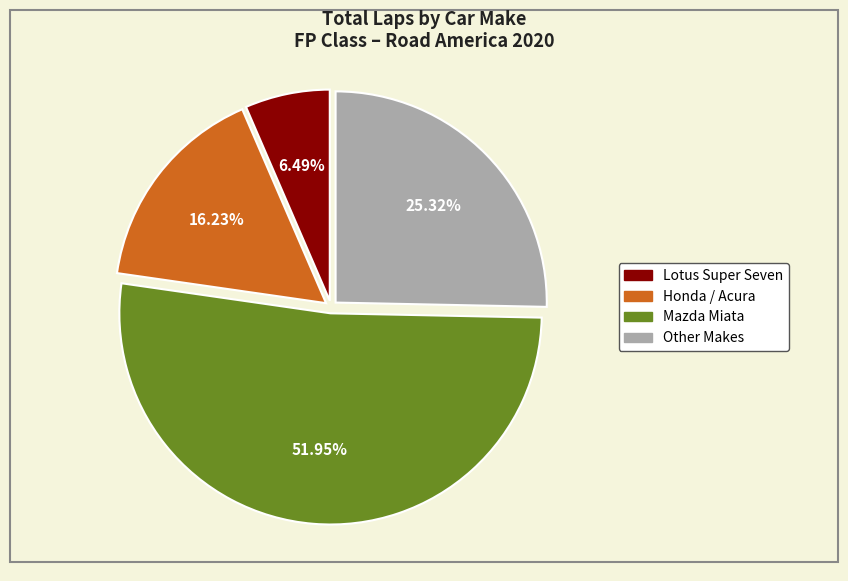

Does any single category account for the majority?

Yes